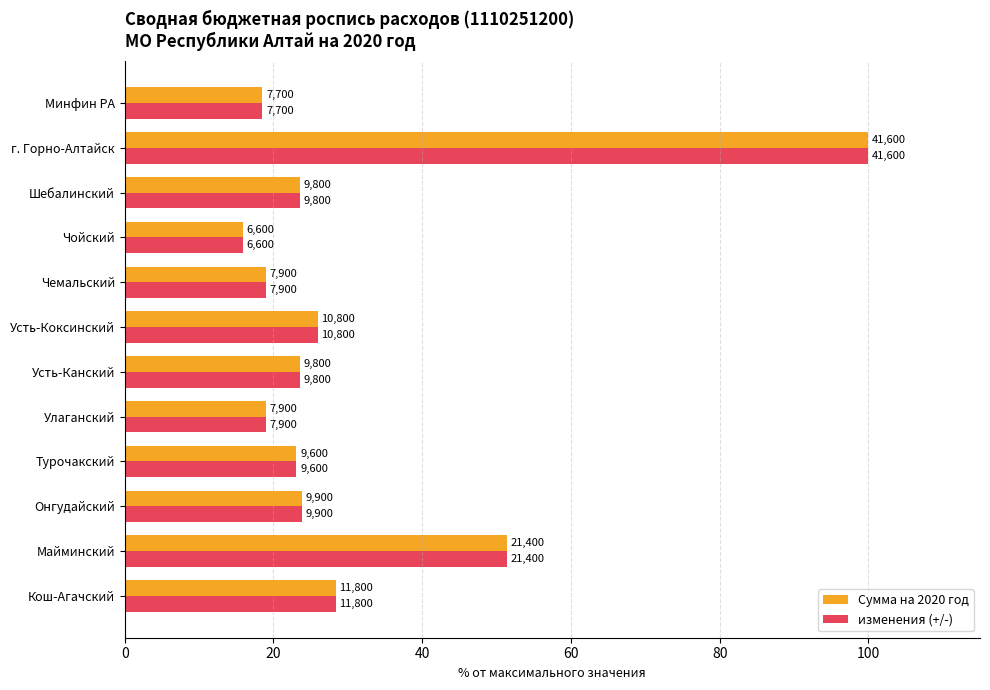

Reading right to left, transcribe all the data shown in this chart.

Сумма на 2020 год: 18.5	100.0	23.6	15.9	19.0	26.0	23.6	19.0	23.1	23.8	51.4	28.4
изменения (+/-): 18.5	100.0	23.6	15.9	19.0	26.0	23.6	19.0	23.1	23.8	51.4	28.4